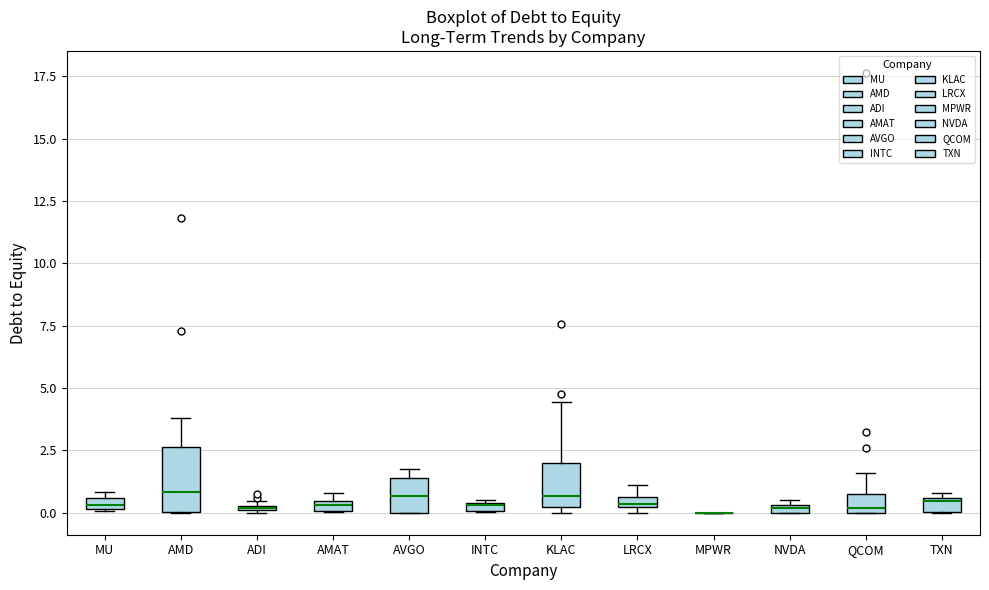

Where is the upper edge of the box for QCOM on the y-axis? The values are not printed on the chart, so give them approximately, as read against the axis.

0.5